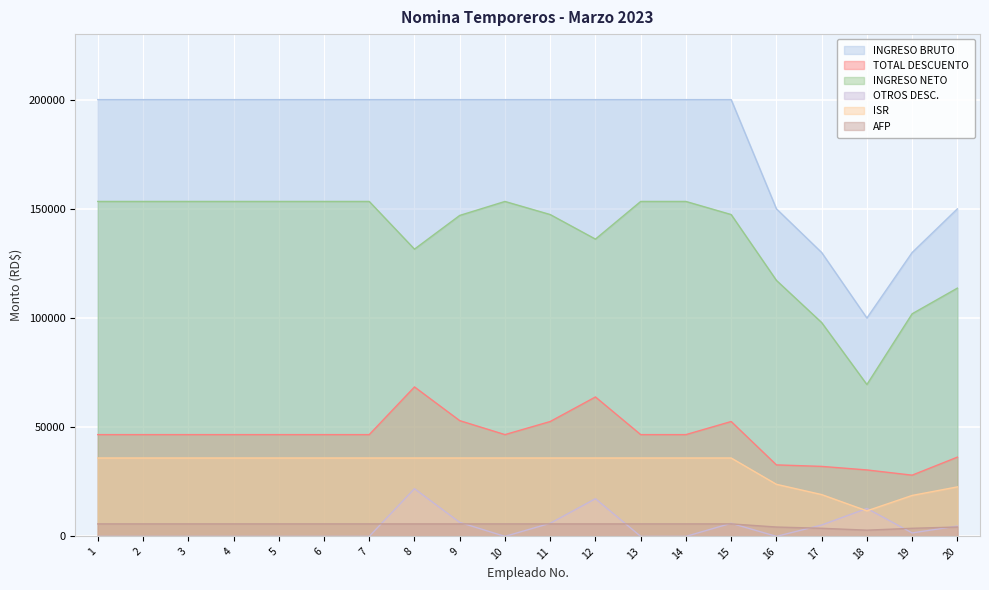

What is the value of the INGRESO NETO point at the 3rd from the left?

153379.3